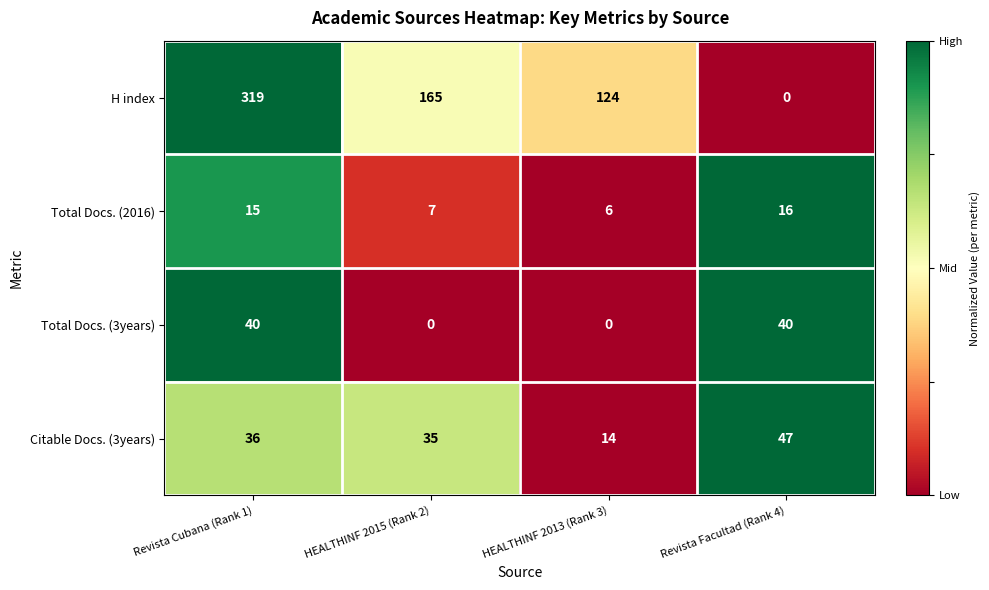

Which label corresponds to the largest value in the chart?

Revista Cubana (Rank 1)